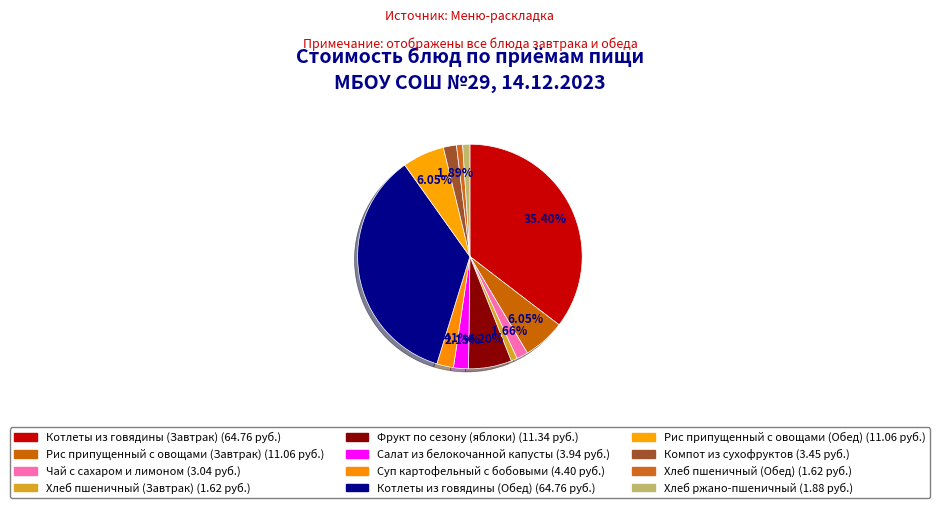

How many slices are in this pie chart?

12